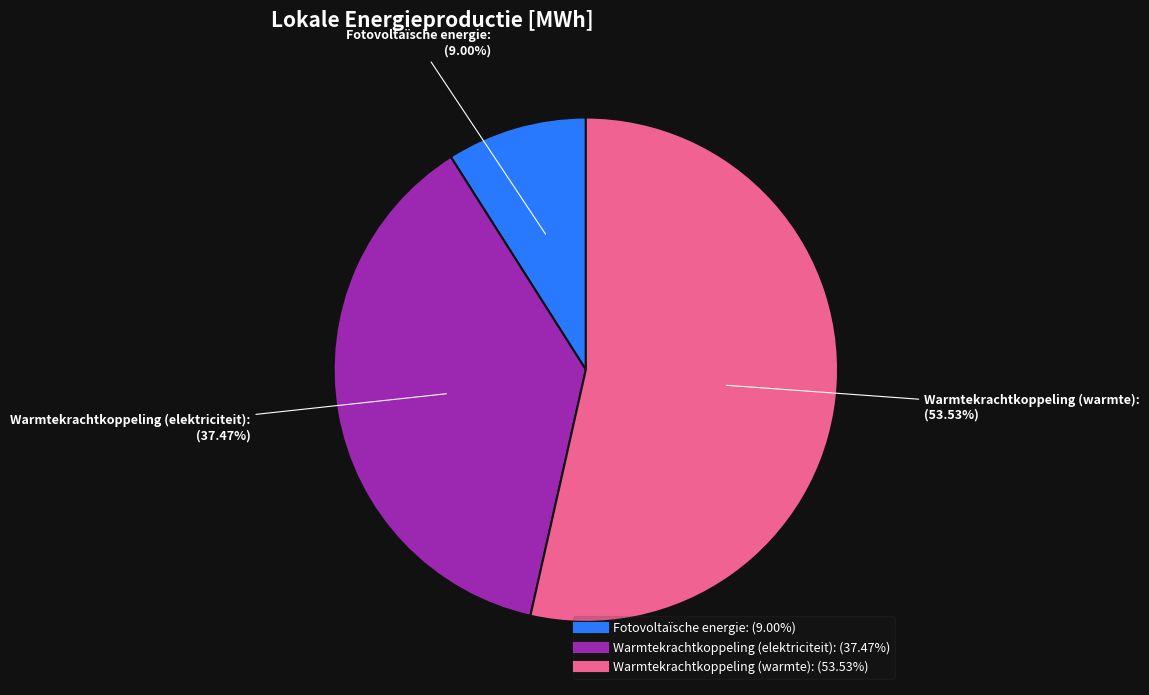

Between Warmtekrachtkoppeling (warmte) and Fotovoltaïsche energie, which is larger?

Warmtekrachtkoppeling (warmte)